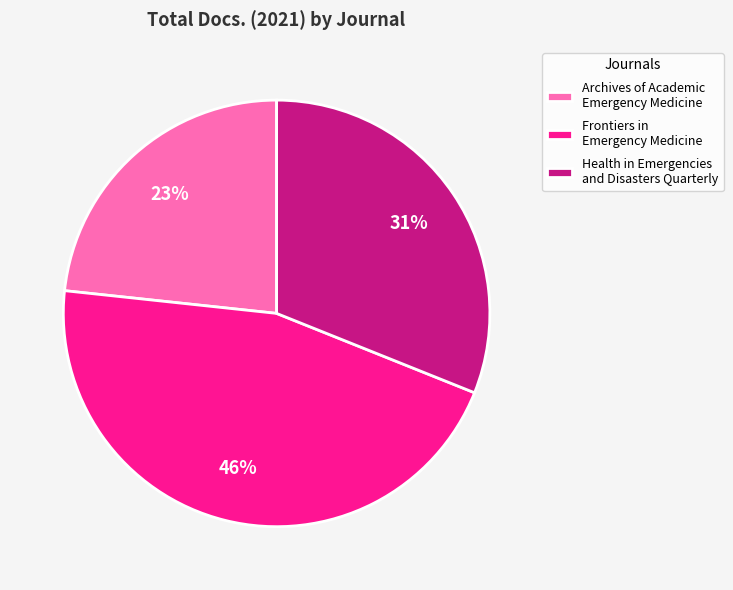

Is the sum of Health in Emergencies and Disasters Quarterly and Archives of Academic Emergency Medicine greater than half?

Yes